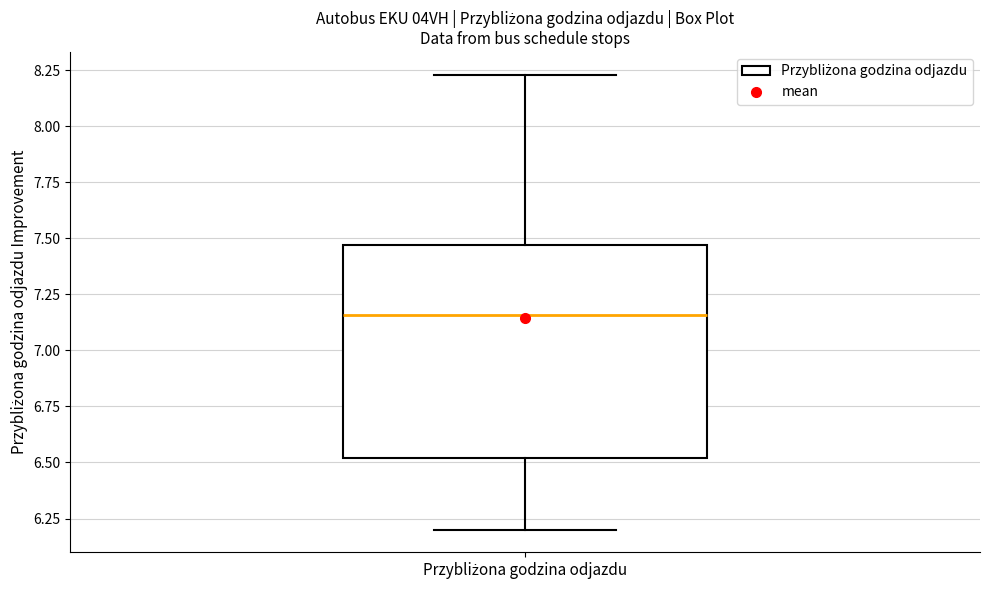

Where does the median line of the box for Przybliżona godzina odjazdu sit on the y-axis? The values are not printed on the chart, so give them approximately, as read against the axis.

7.15